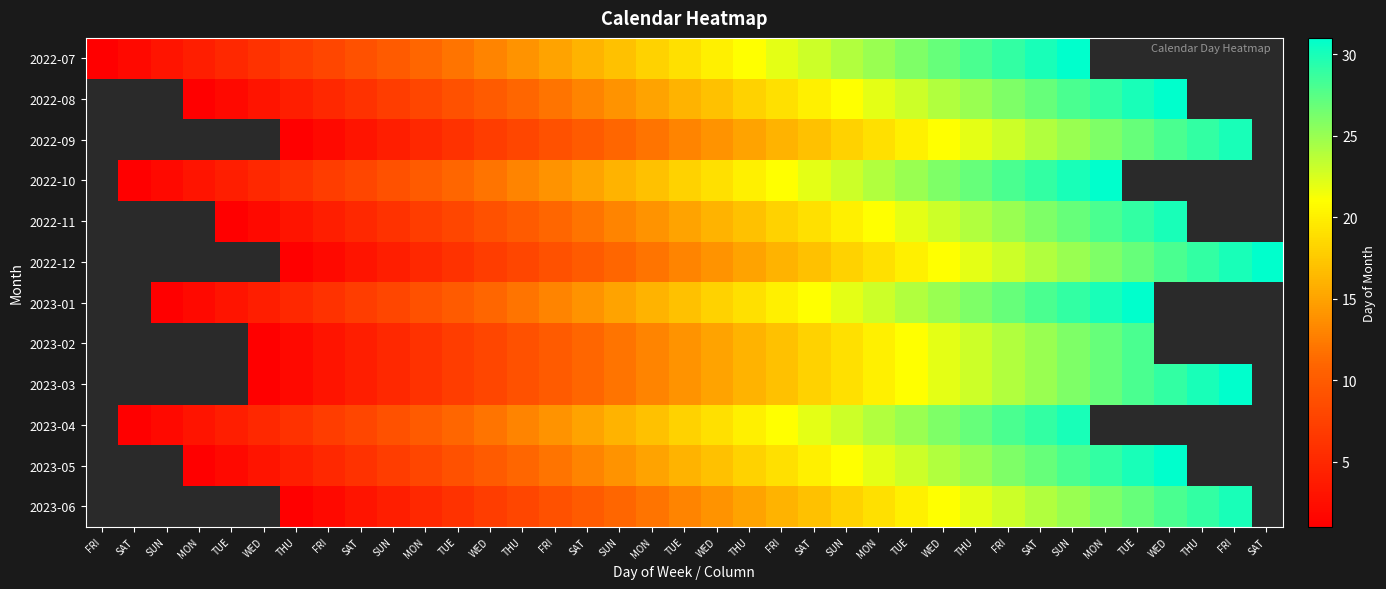

List the series in order of their peak value, highest first.

2022-07, 2022-08, 2022-09, 2022-10, 2022-11, 2022-12, 2023-01, 2023-02, 2023-03, 2023-04, 2023-05, 2023-06